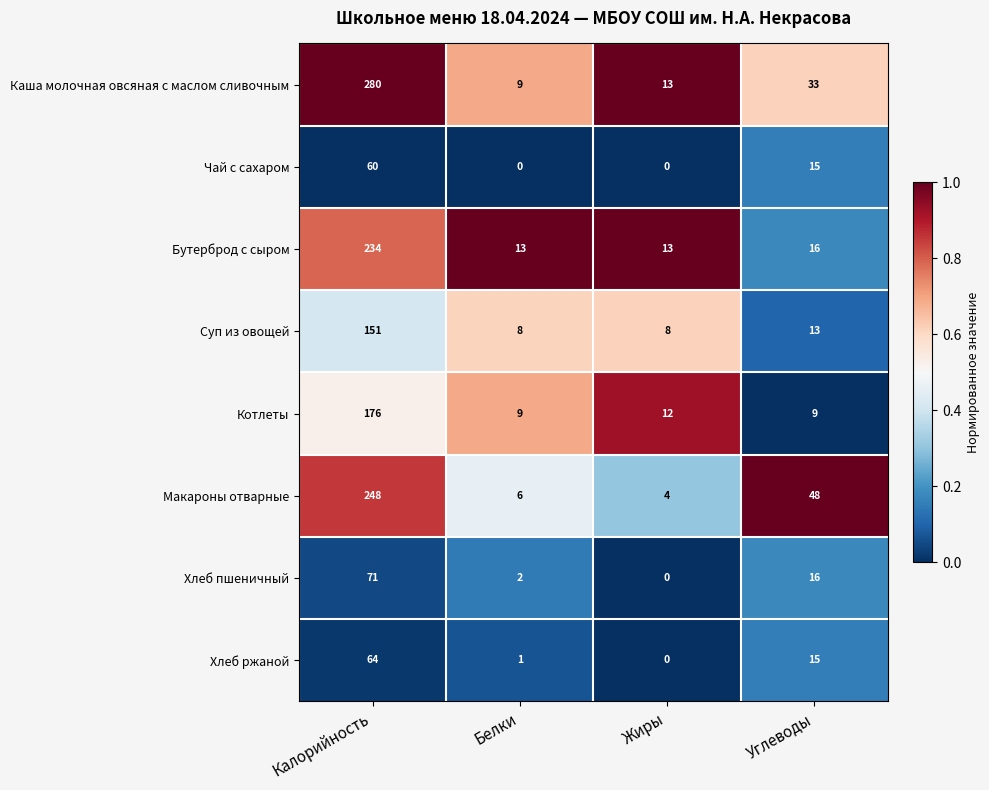

Between Белки and Углеводы, which series saw the biggest shift?

Макароны отварные